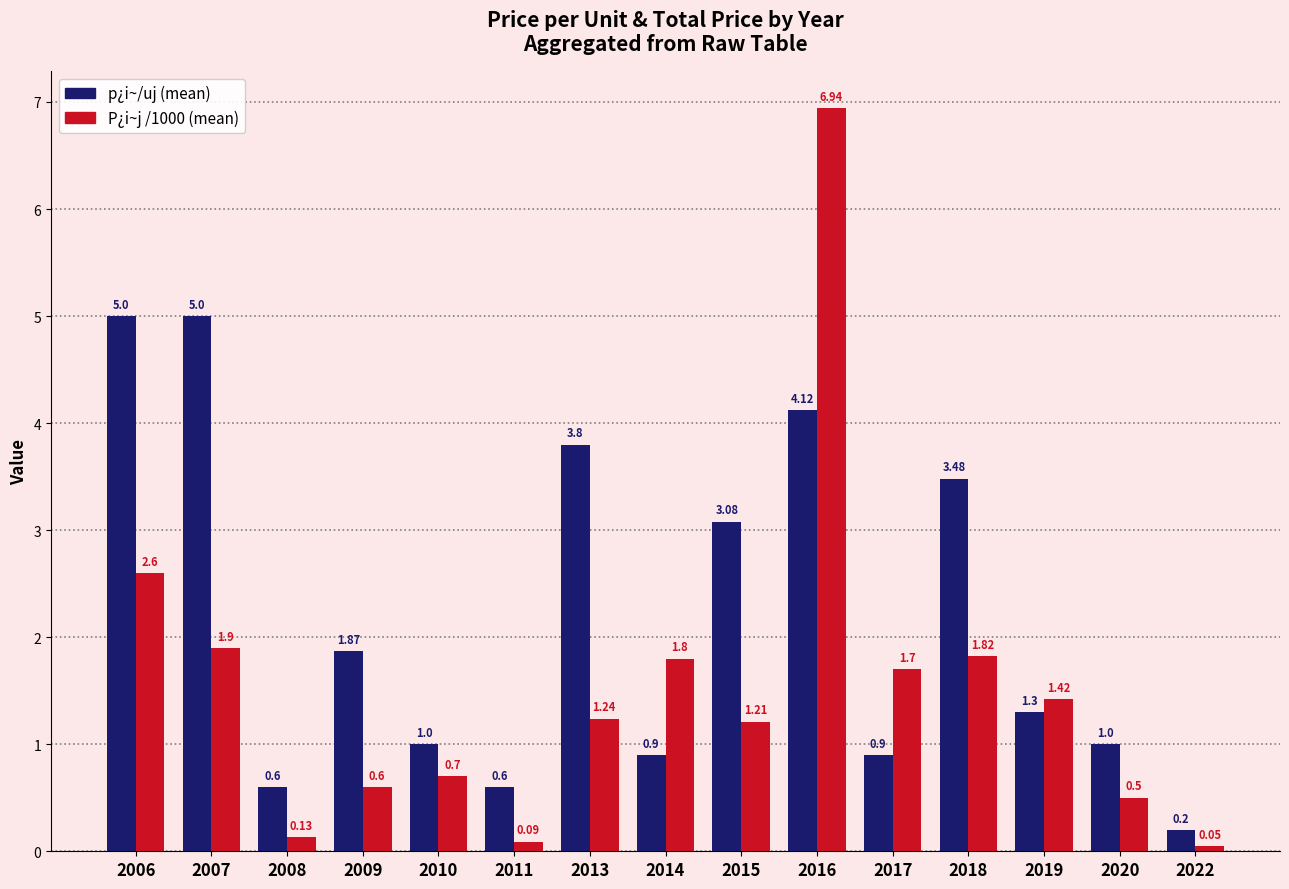

What is the total value across all series at 2015?

4.3